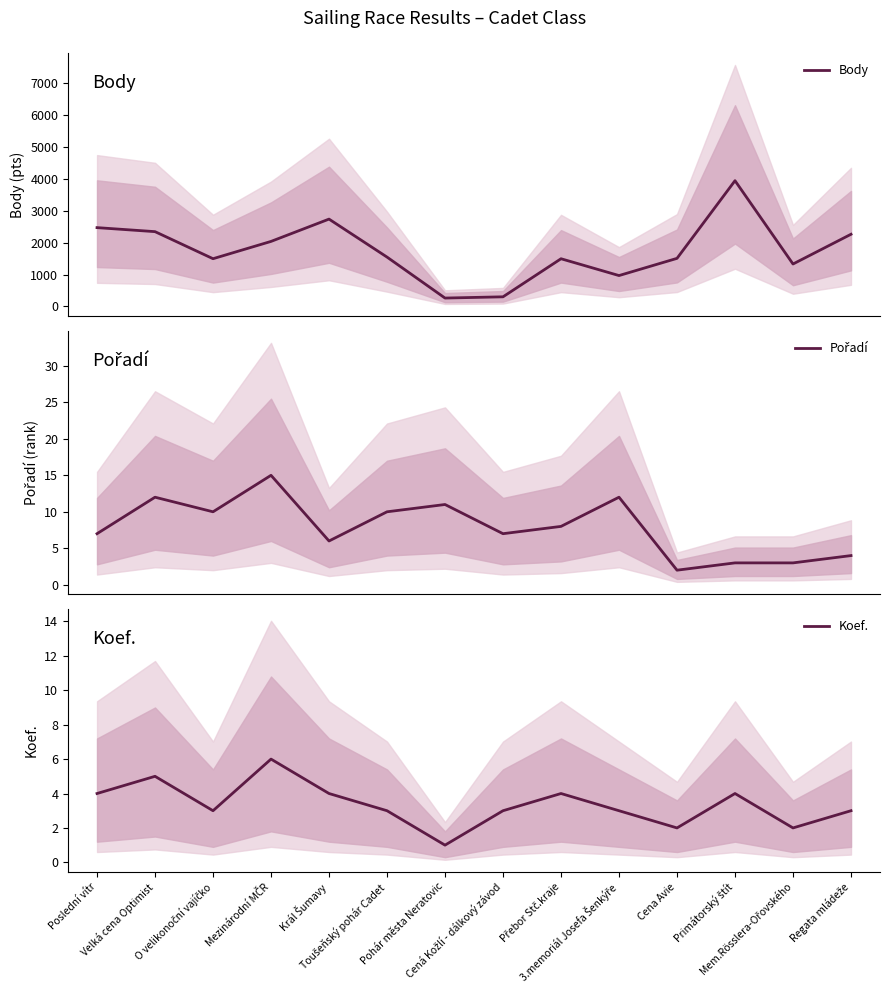

At which category does Body reach its first local peak?

Král Šumavy